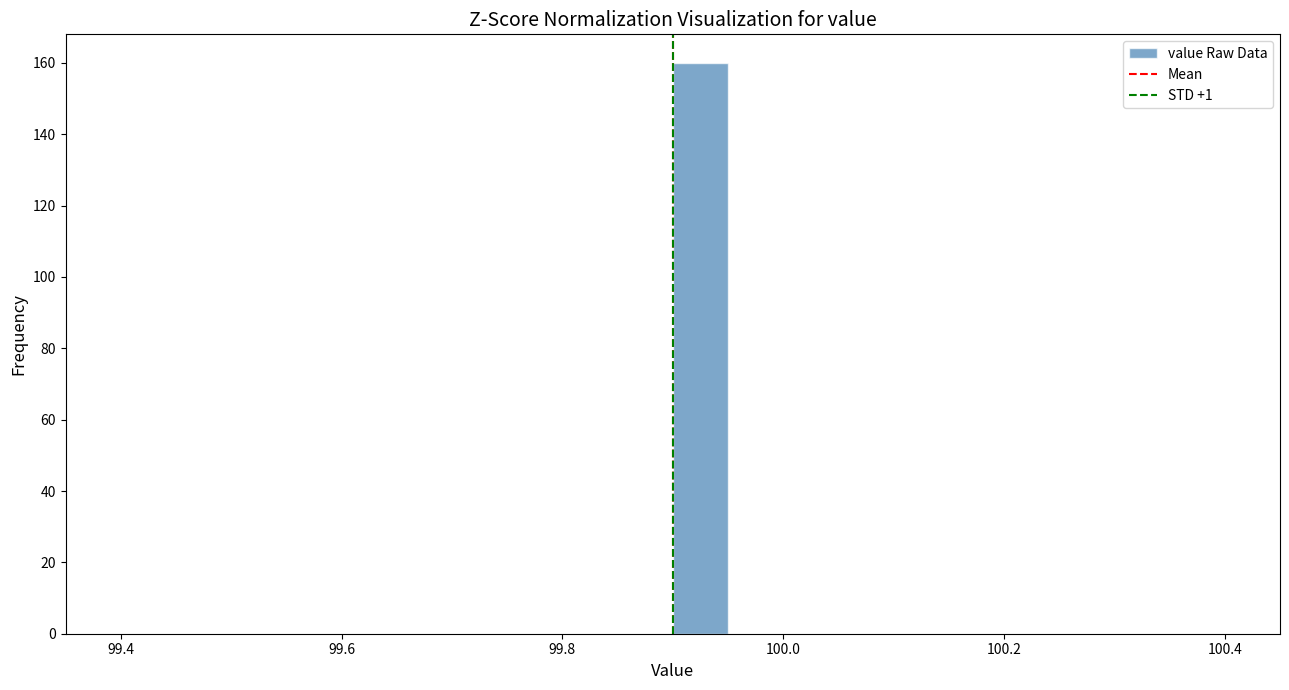

Around what value on the x-axis is the tallest bar? Give the approximate position of its centre, as read against the axis.

99.92